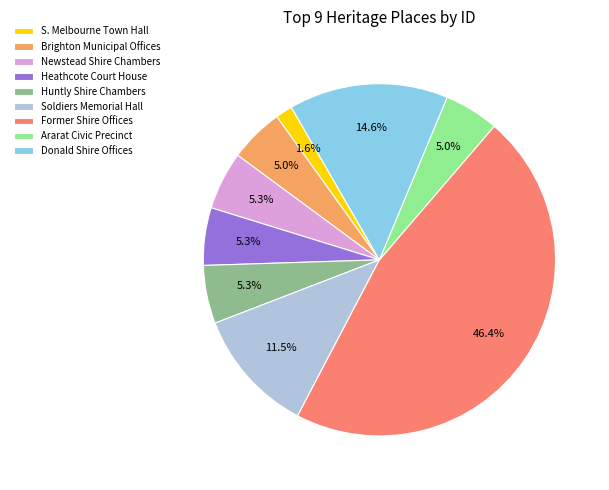

What percentage do Brighton Municipal Offices and S. Melbourne Town Hall together represent?

6.6%